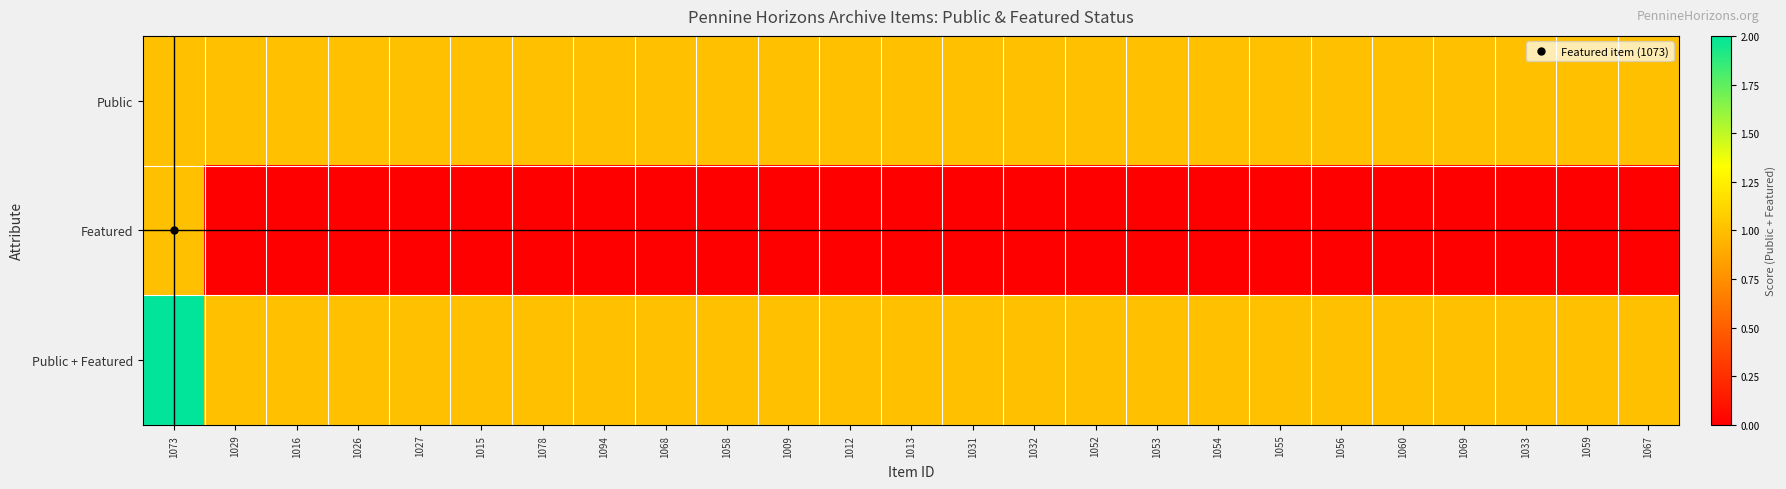

Reading left to right, extract all data points from this chart.

Public: 1073=1	1029=1	1016=1	1026=1	1027=1	1015=1	1078=1	1094=1	1068=1	1058=1	1009=1	1012=1	1013=1	1031=1	1032=1	1052=1	1053=1	1054=1	1055=1	1056=1	1060=1	1069=1	1033=1	1059=1	1067=1
Featured: 1073=1	1029=0	1016=0	1026=0	1027=0	1015=0	1078=0	1094=0	1068=0	1058=0	1009=0	1012=0	1013=0	1031=0	1032=0	1052=0	1053=0	1054=0	1055=0	1056=0	1060=0	1069=0	1033=0	1059=0	1067=0
Public + Featured: 1073=2	1029=1	1016=1	1026=1	1027=1	1015=1	1078=1	1094=1	1068=1	1058=1	1009=1	1012=1	1013=1	1031=1	1032=1	1052=1	1053=1	1054=1	1055=1	1056=1	1060=1	1069=1	1033=1	1059=1	1067=1